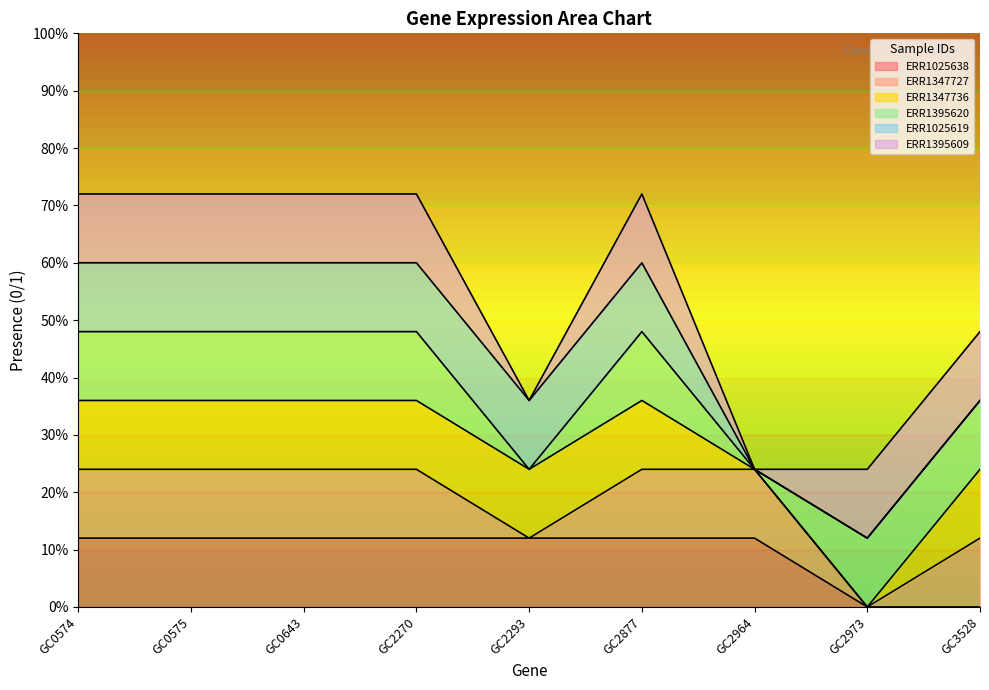

Which series changed the most between GC0643 and GC2877?

ERR1025638